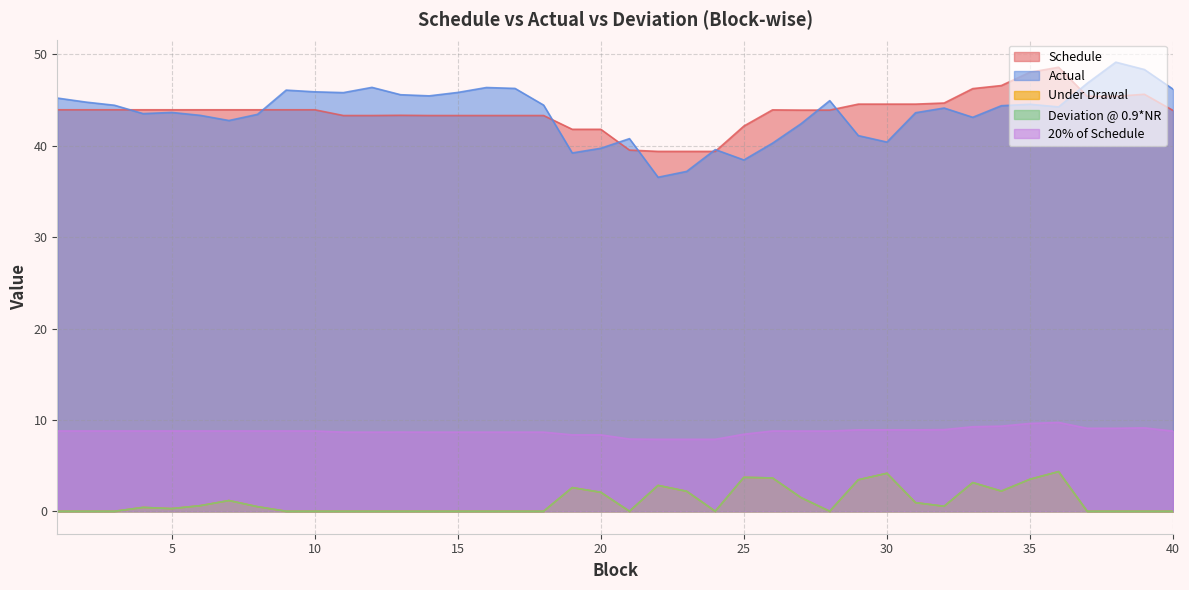

How many lines are shown in the chart?

5